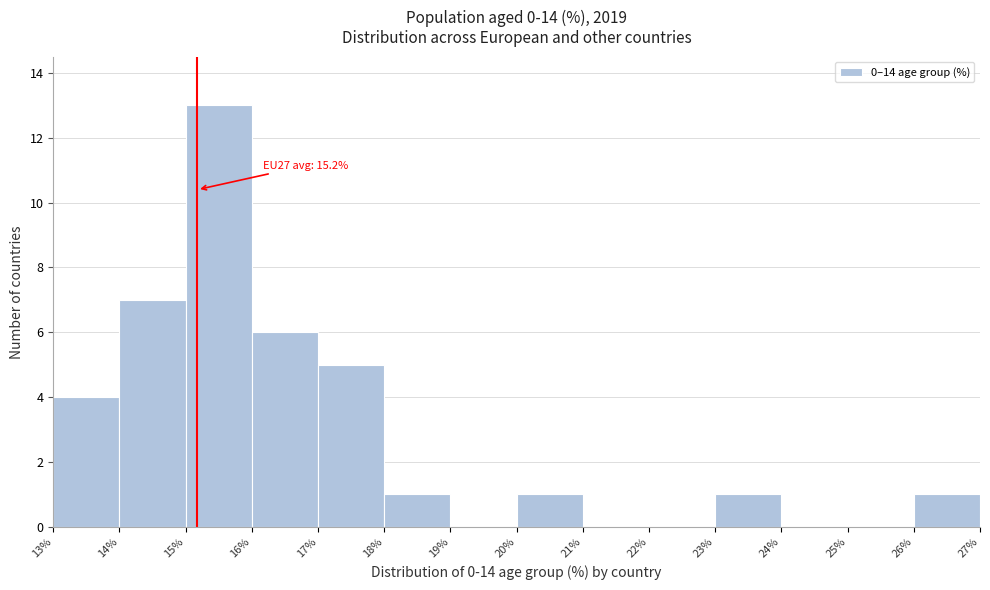

Over which range of the x-axis is the bar tallest?

15% to 16%